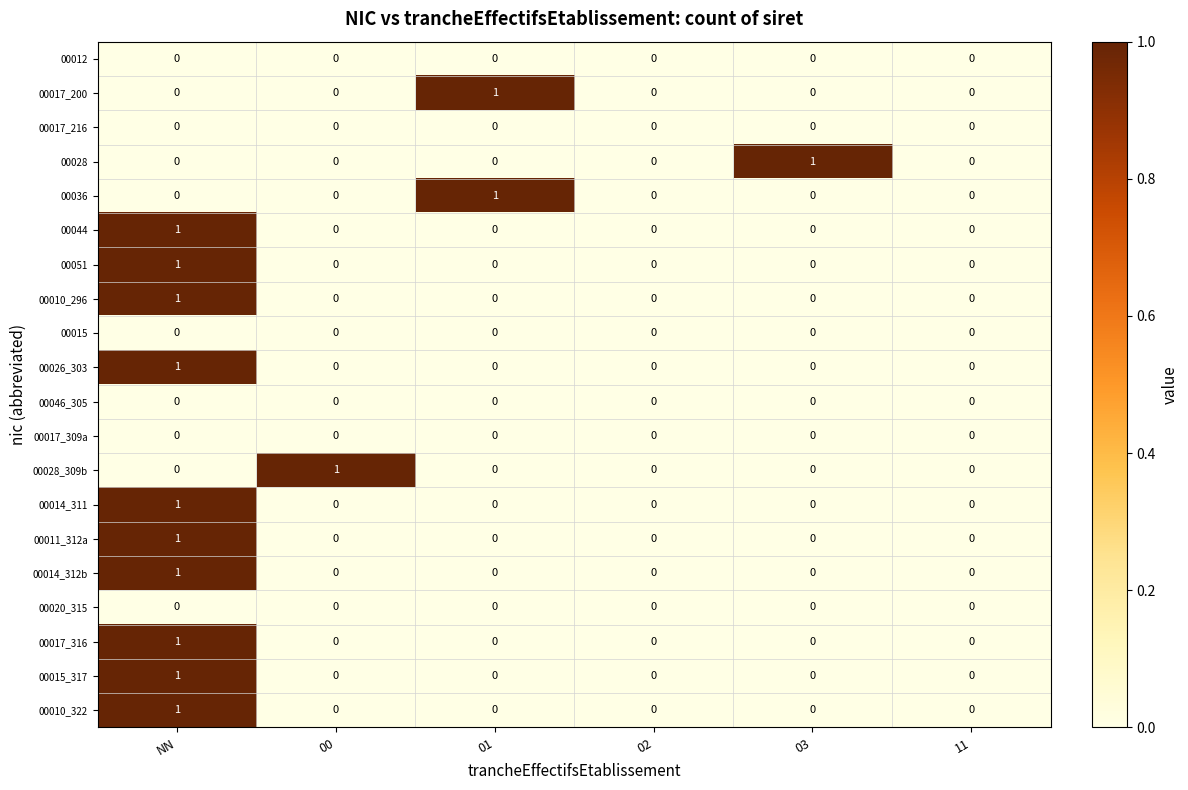

The value of 00017_309a at 03 is 0. True or false?

True